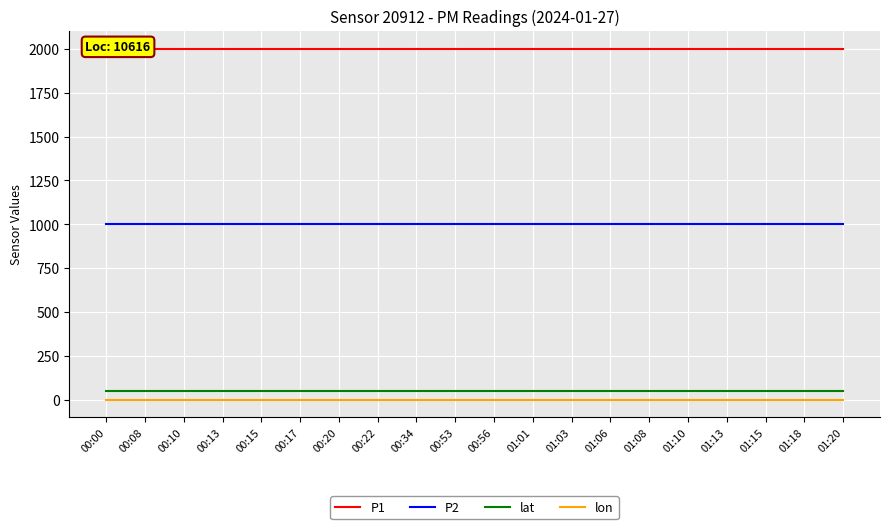

Does the chart display data point markers on the line(s)?

No